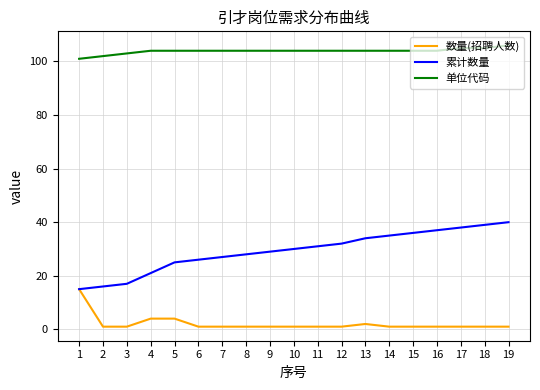

True or false: 单位代码 and 累计数量 cross at least once.

False